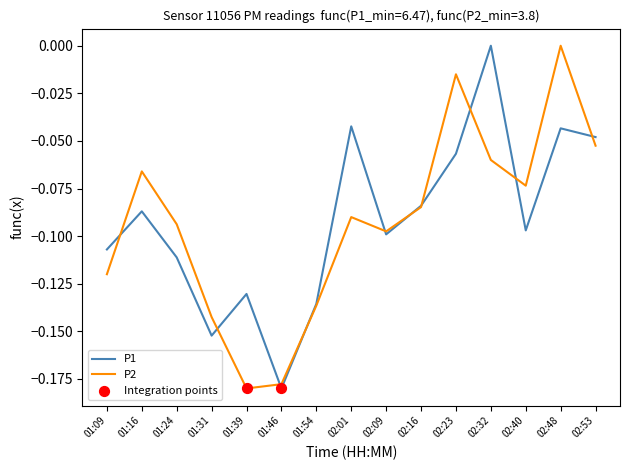

Is the value of P2 at 02:09 greater than the value of P1 at 02:48?

No